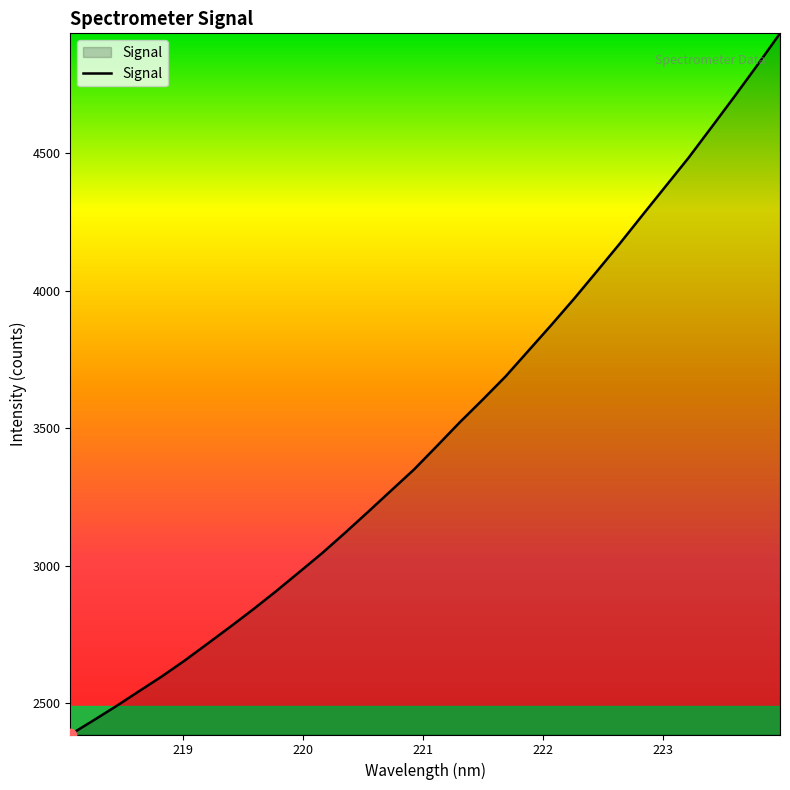

What is the difference between the maximum and minimum values?

2548.7